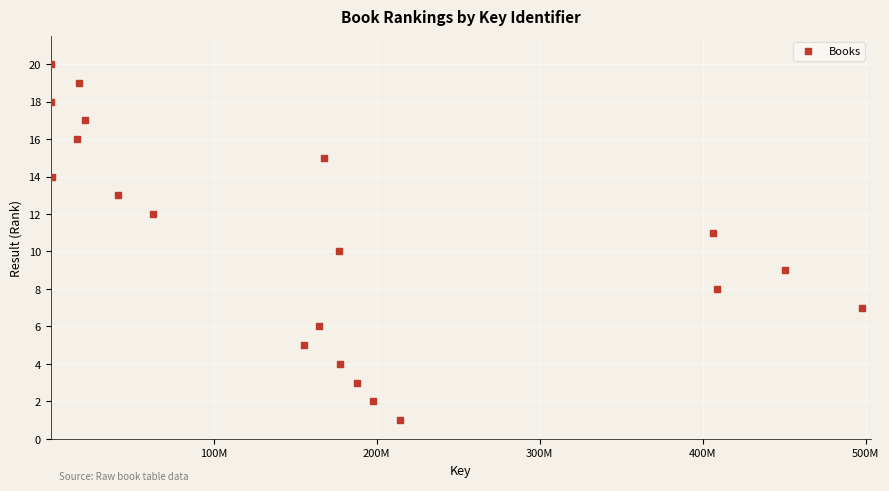

What is the range of Y values (max minus min)?

19